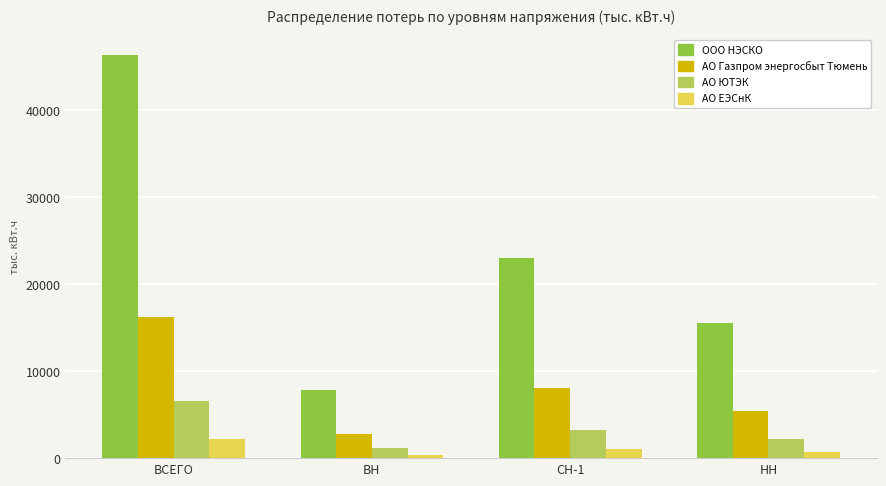

How many data points does each series have?

4